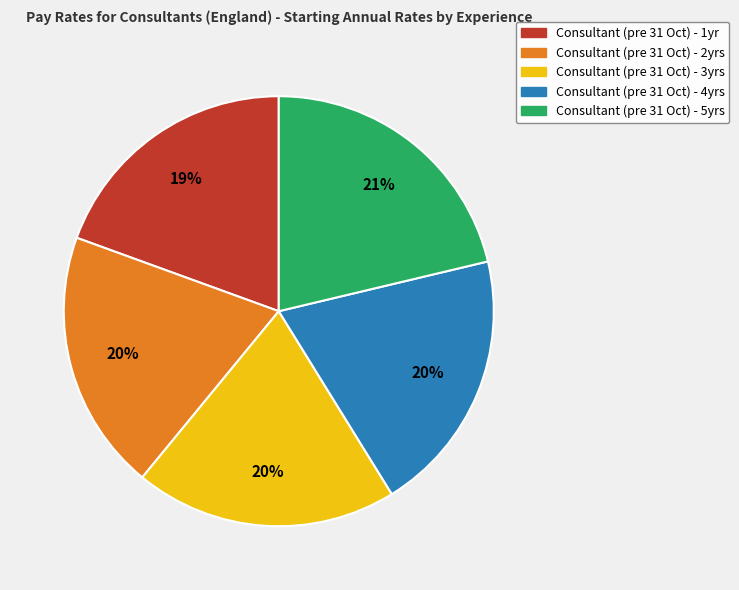

What is the ratio of the value at Consultant (pre 31 Oct) - 4yrs to the value at Consultant (pre 31 Oct) - 2yrs?

1.0